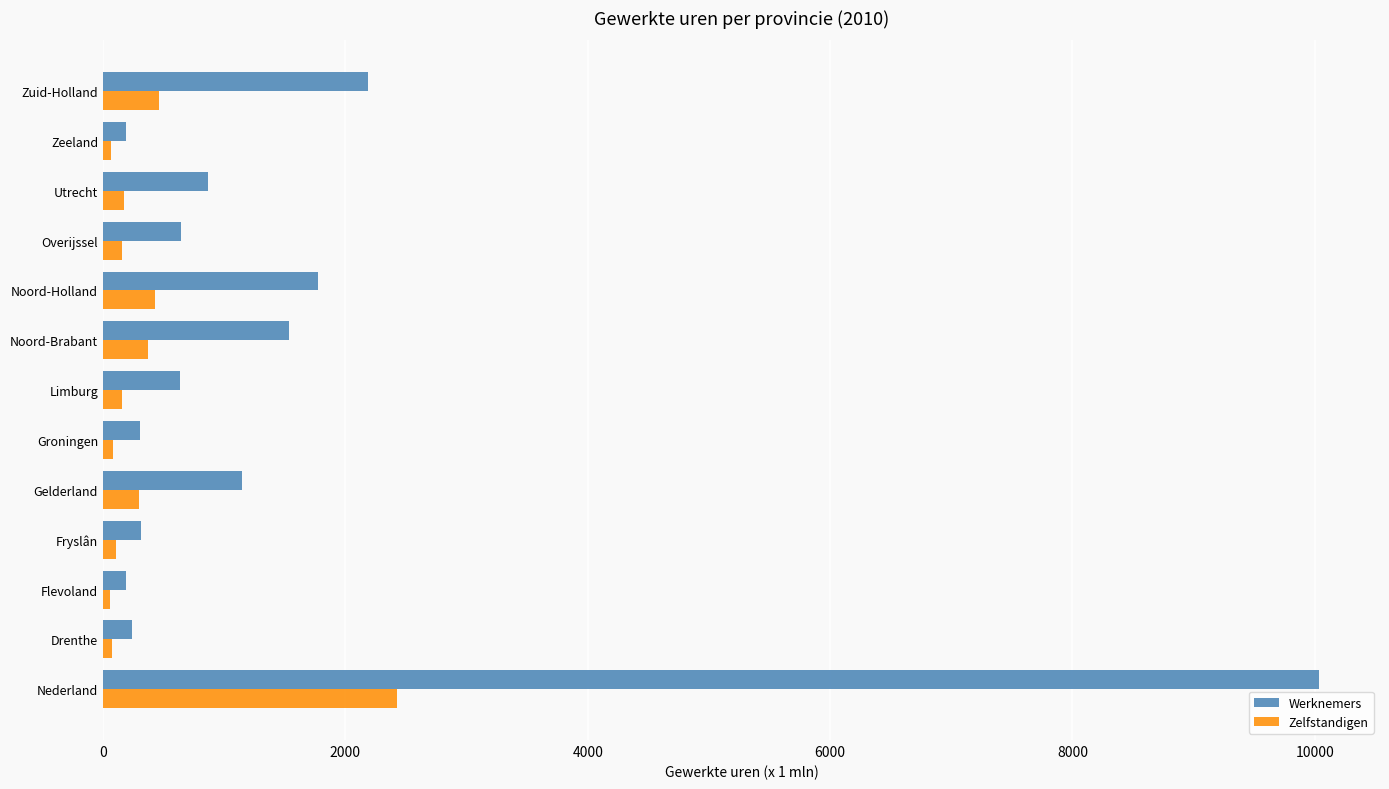

At which label is Werknemers closest to 5113?

Zuid-Holland